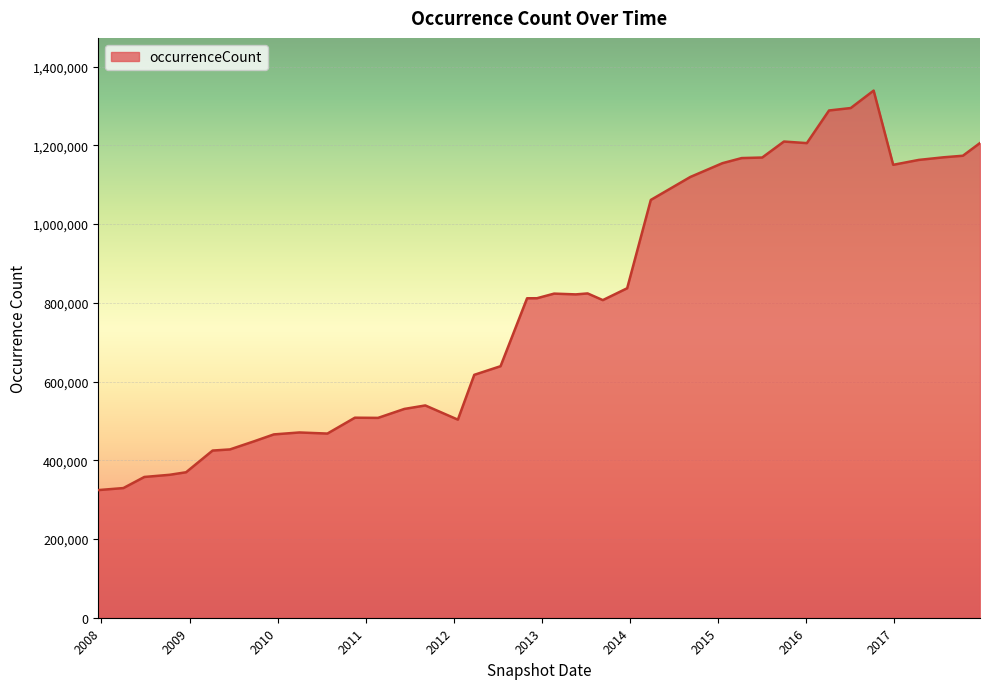

What is the greatest value displayed?

1339259